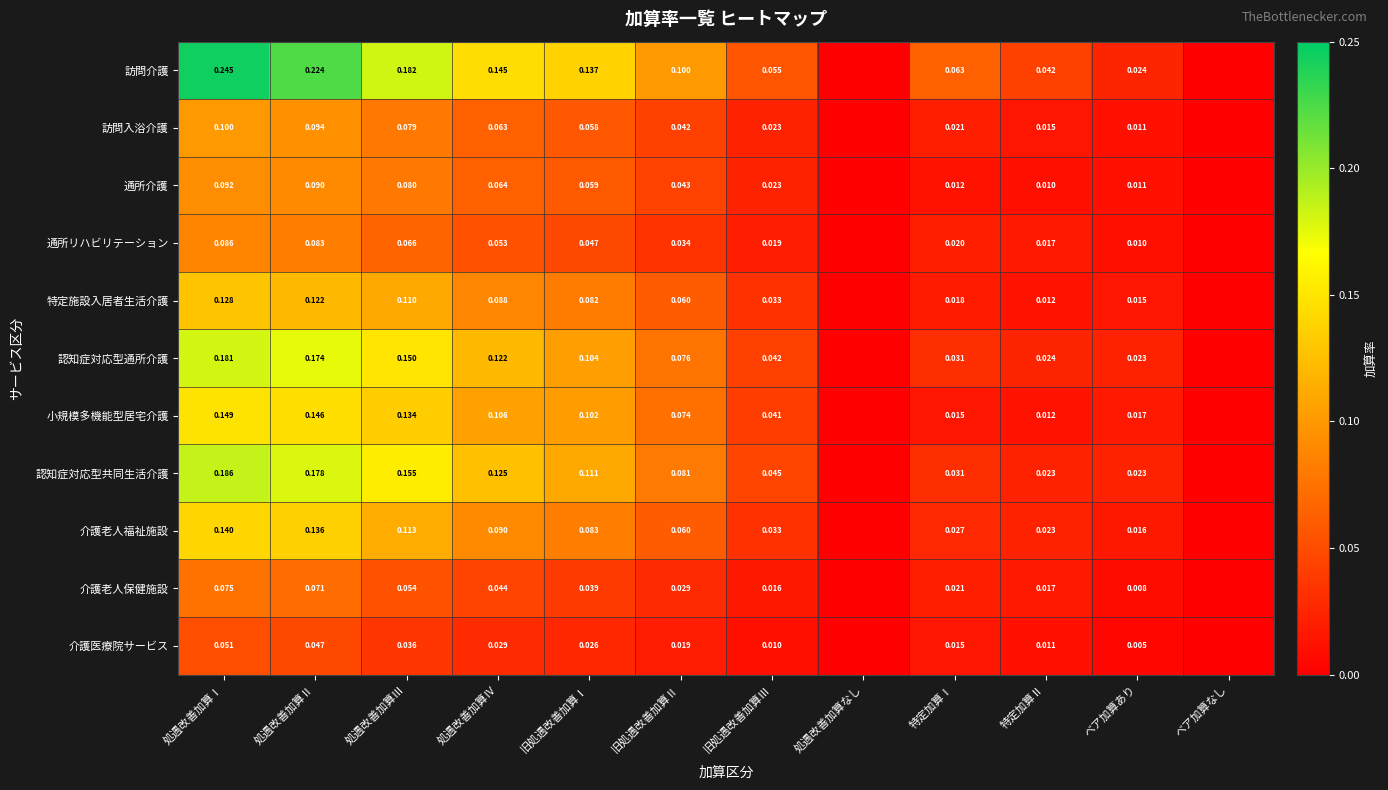

Which series changed the most between 処遇改善加算Ⅱ and 旧処遇改善加算Ⅰ?

訪問介護